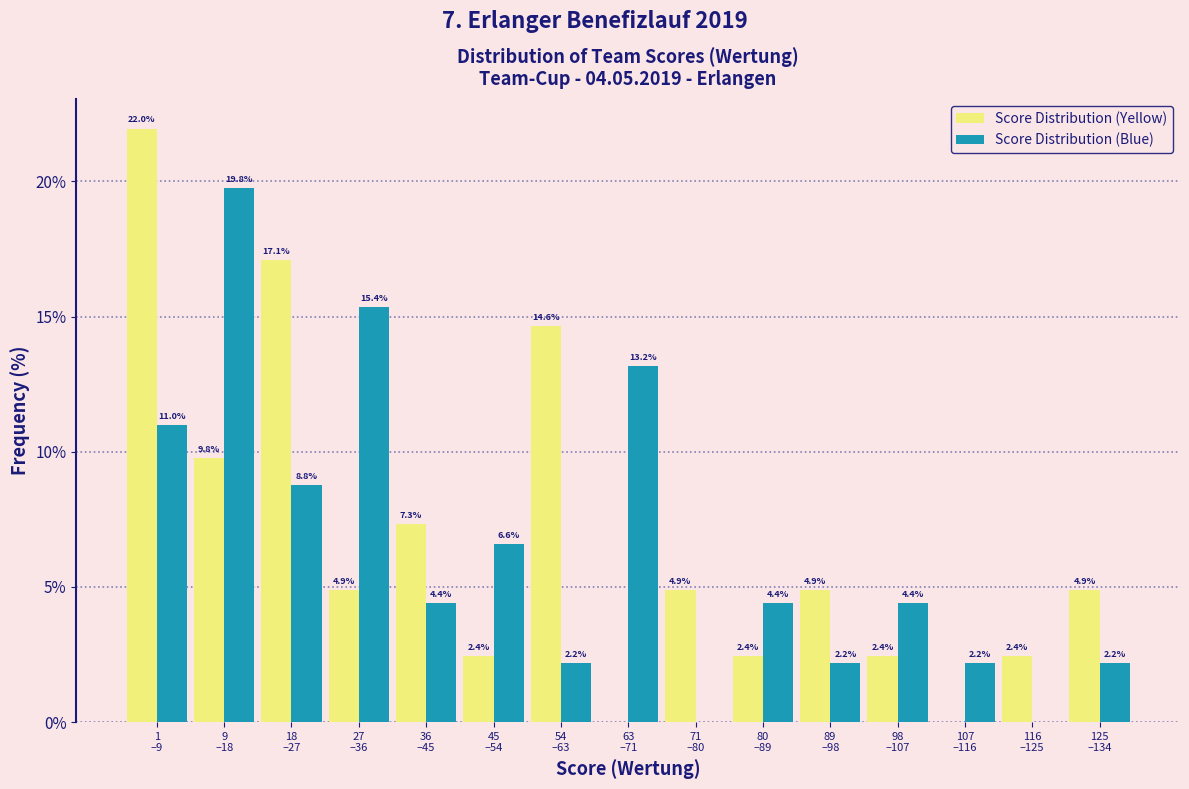

What is the sum of all Score Distribution (Yellow) values?

100.0